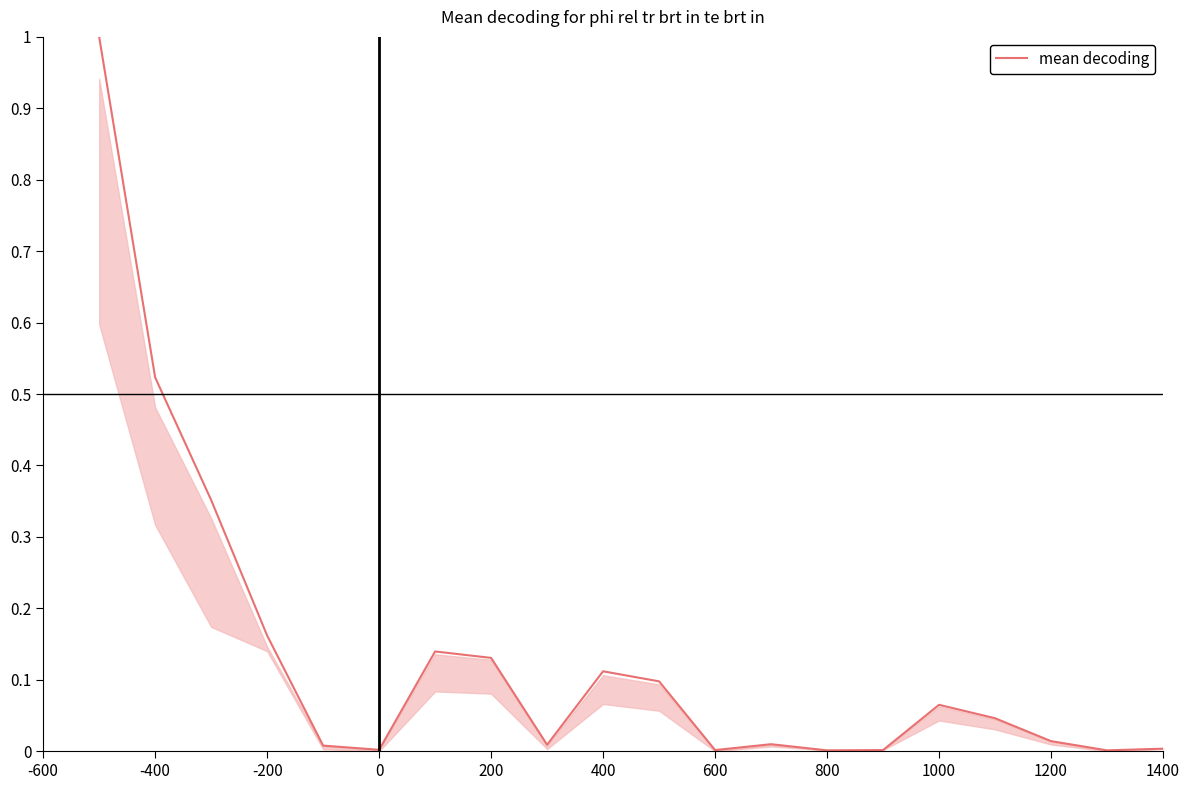

What is the greatest value displayed?

1.0